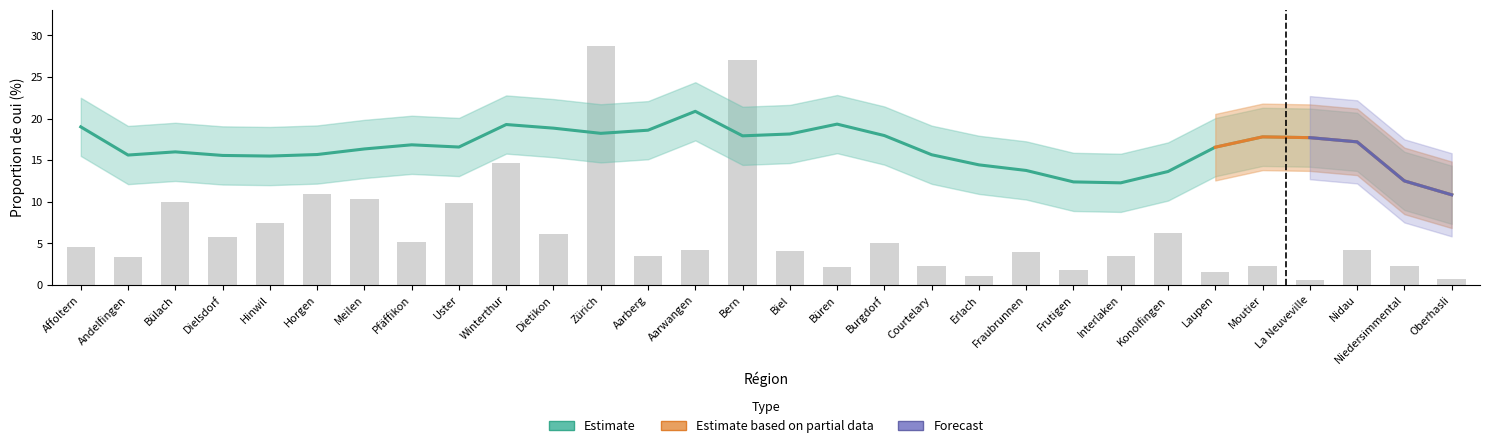

Are the bars horizontal?

No